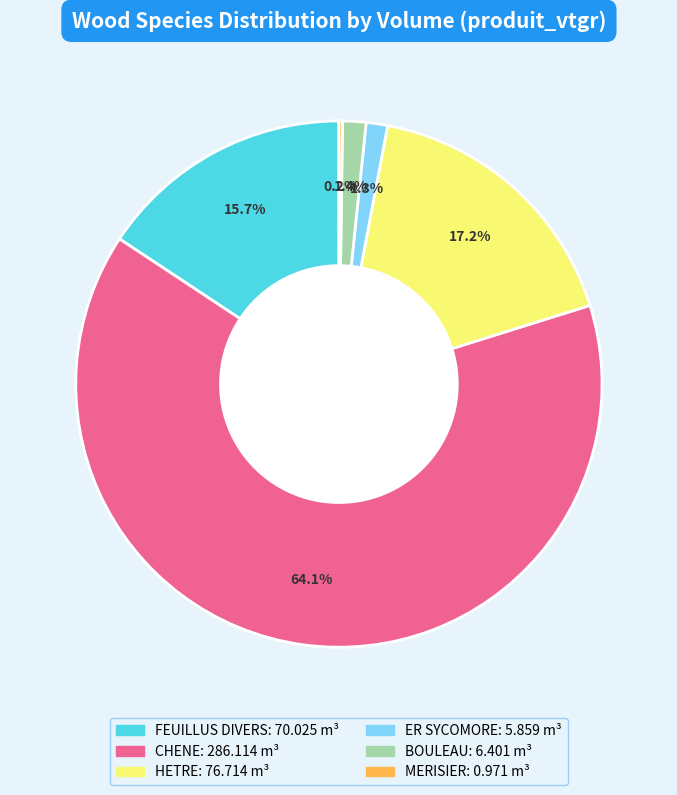

Which slice is the largest?

CHENE